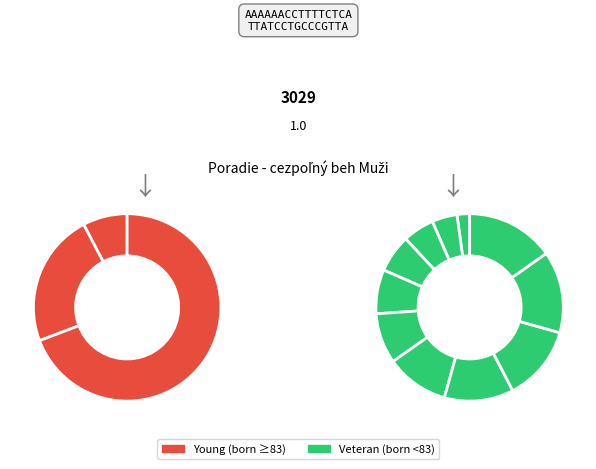

To the nearest percent, what percentage of the pie is Čermák Gabriel?

6%